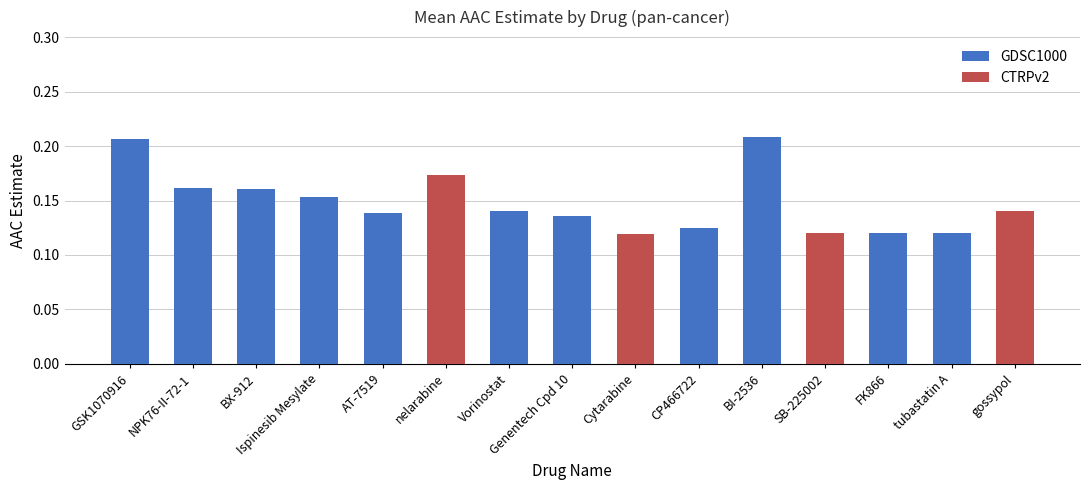

Rank the categories by value from lowest to highest.

Cytarabine, FK866, tubastatin A, SB-225002, CP466722, Genentech Cpd 10, AT-7519, gossypol, Vorinostat, Ispinesib Mesylate, BX-912, NPK76-II-72-1, nelarabine, GSK1070916, BI-2536